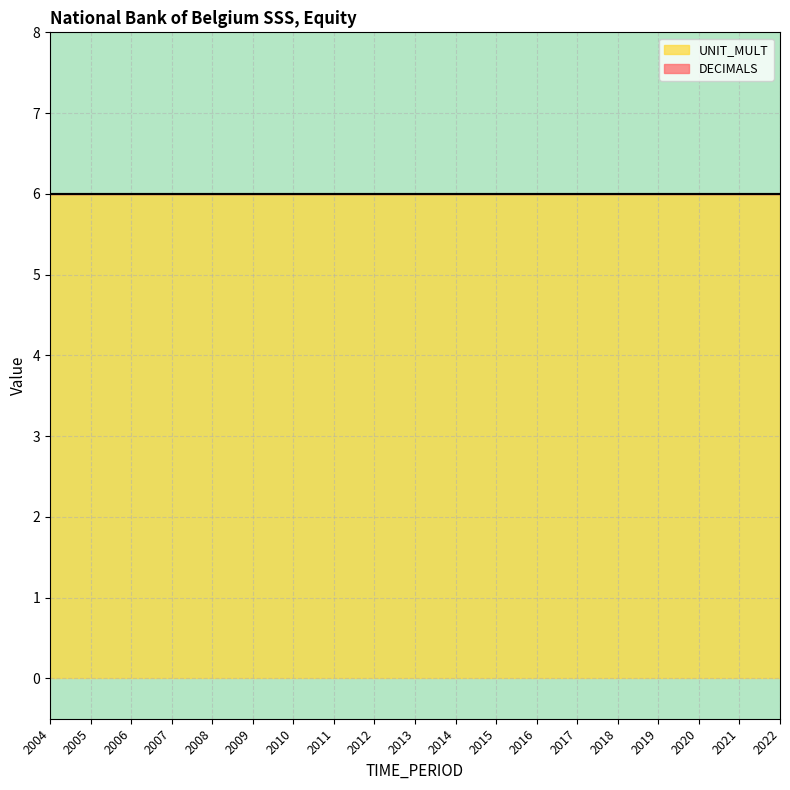

Which series has the largest range (max minus min)?

DECIMALS